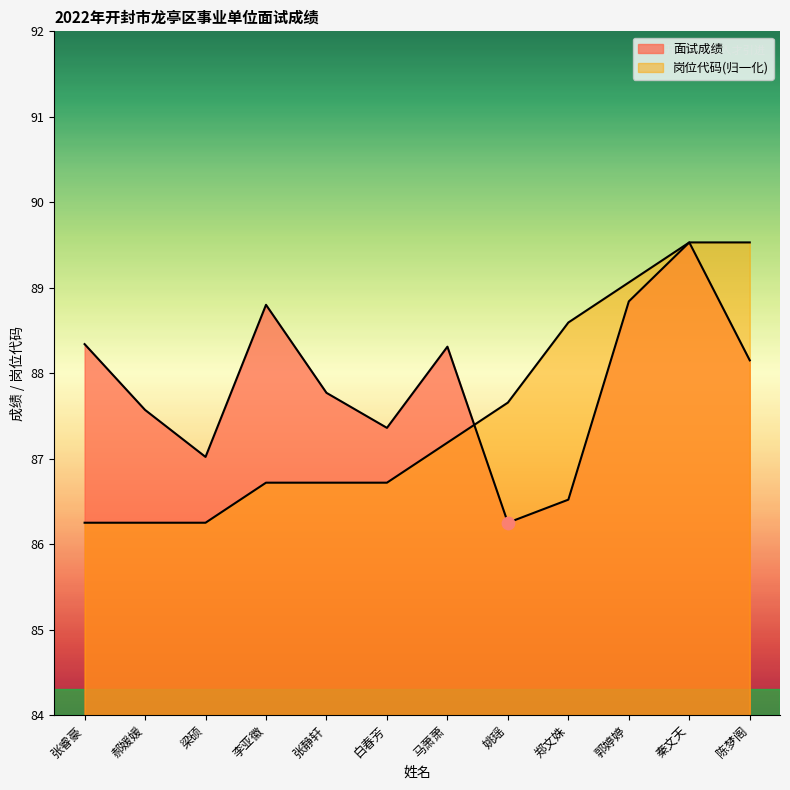

Is the value of 面试成绩 at 秦文天 greater than the value of 岗位代码 at 李亚徽?

Yes